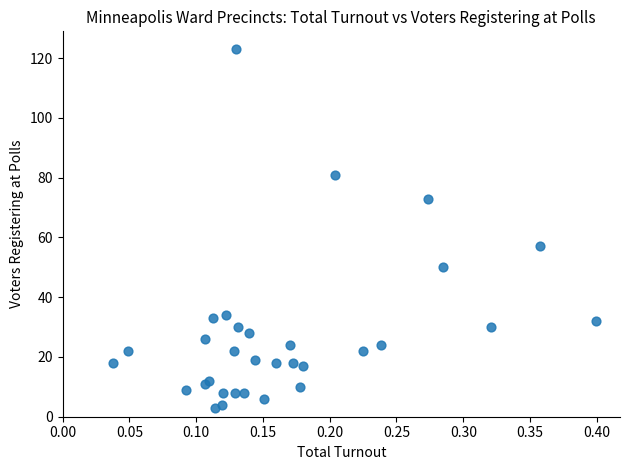

What Y value in the scatter plot is closest to 63?

57